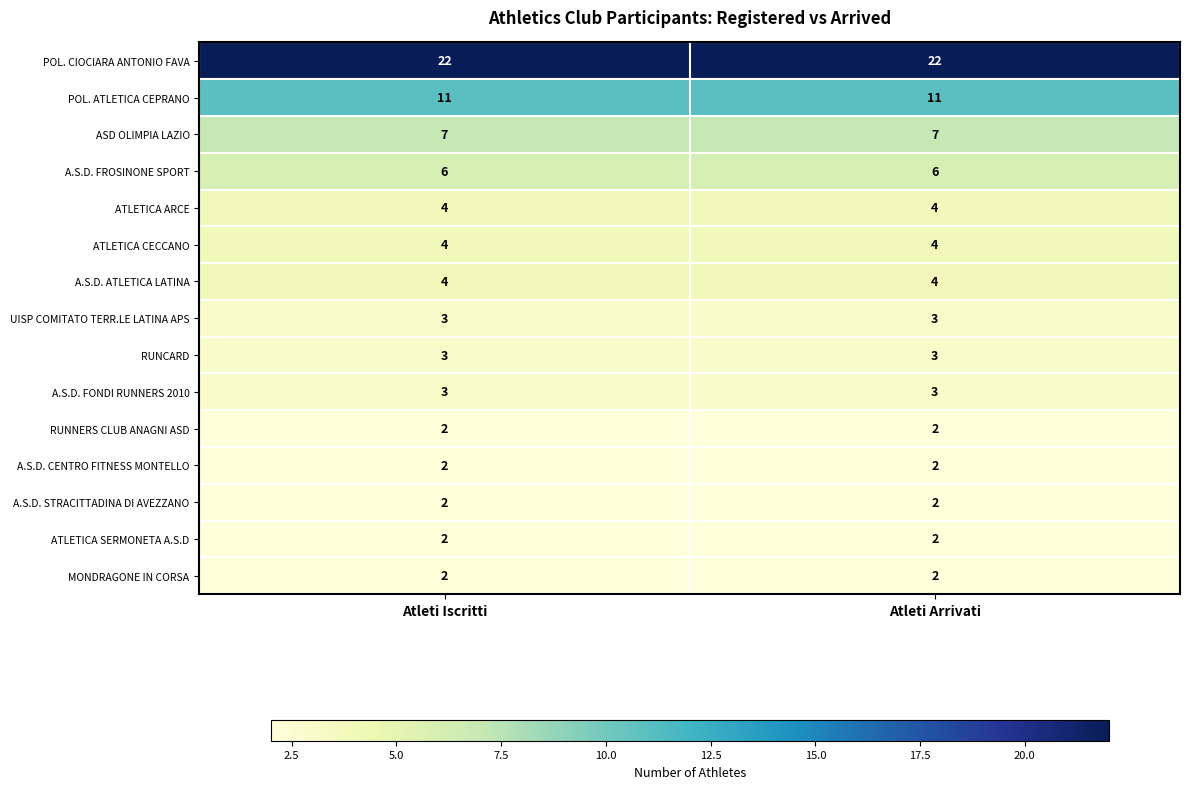

What is the minimum value for ATLETICA CECCANO?

4